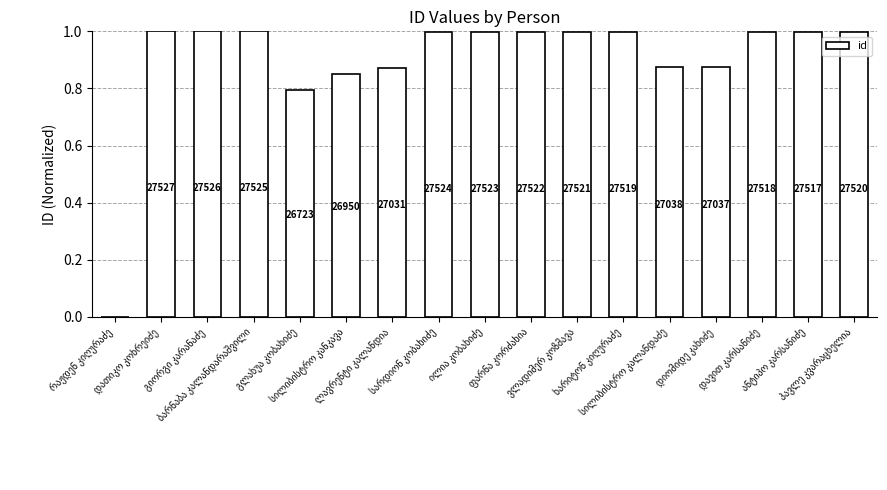

Are the bars horizontal?

No